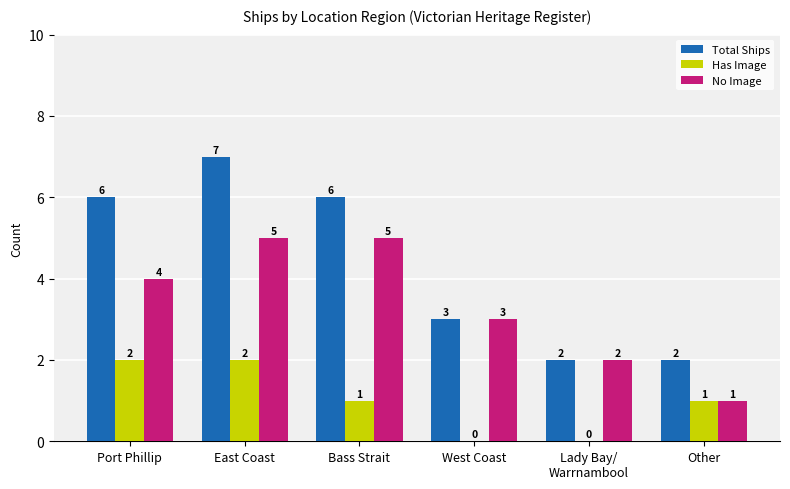

At which category is the sum across all series the highest?

East Coast